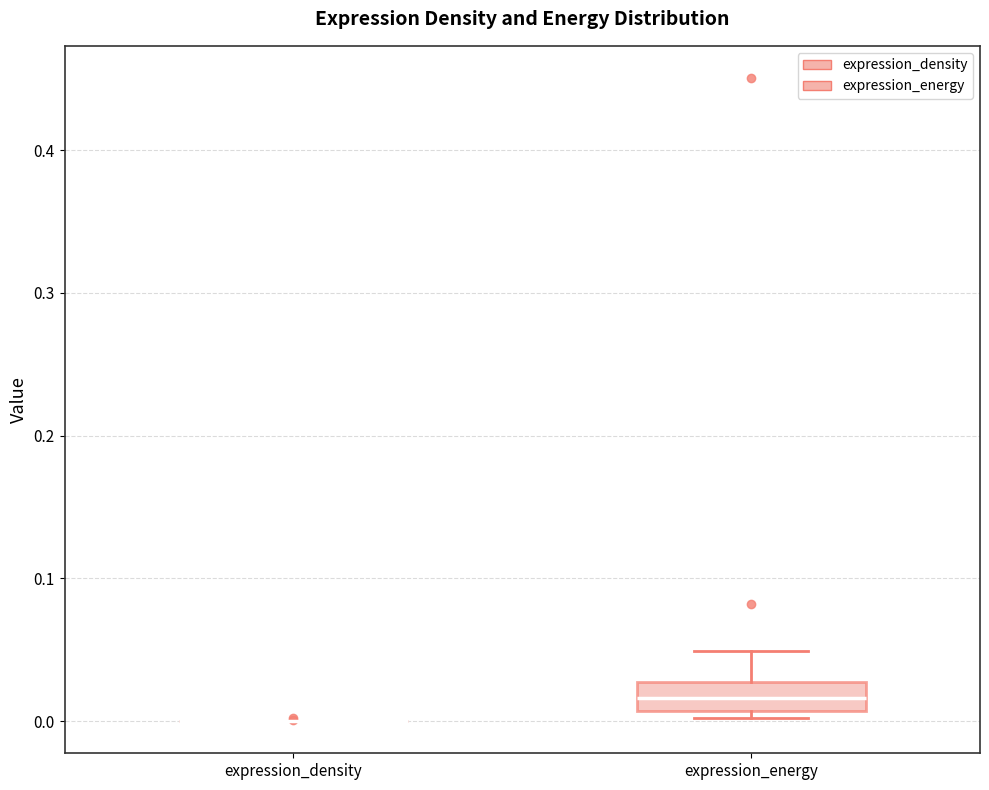

Comparing the boxes themselves (not the whiskers), which one is the tallest?

expression_energy